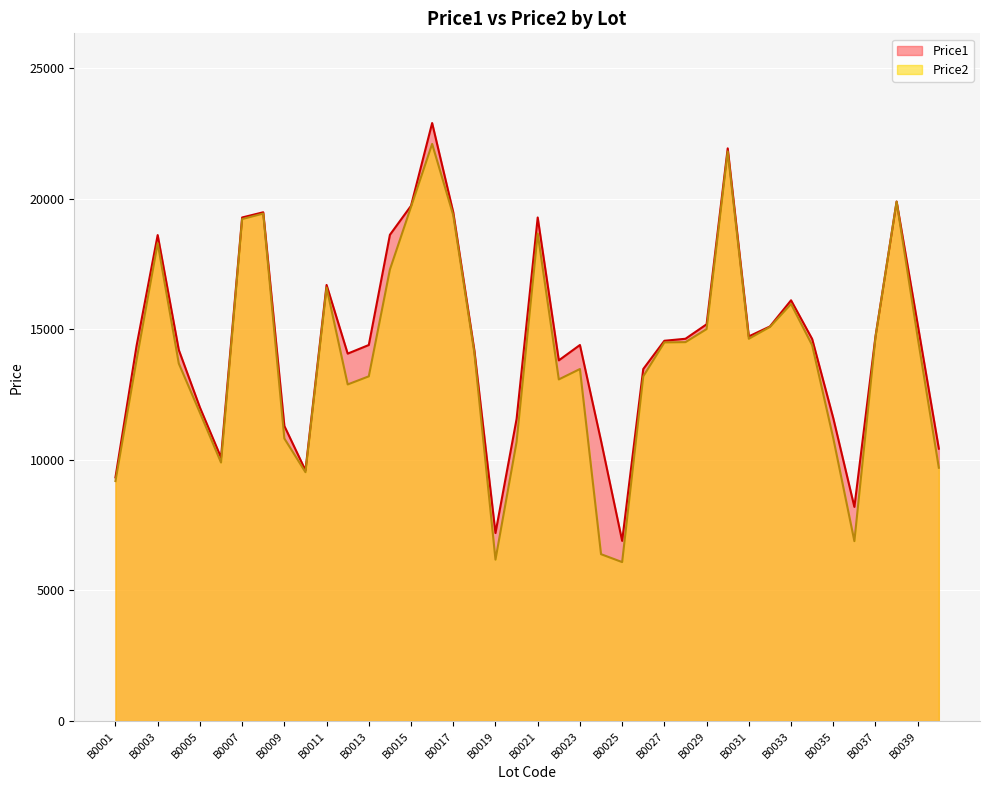

At which category does Price2 reach its first local valley?

B0006